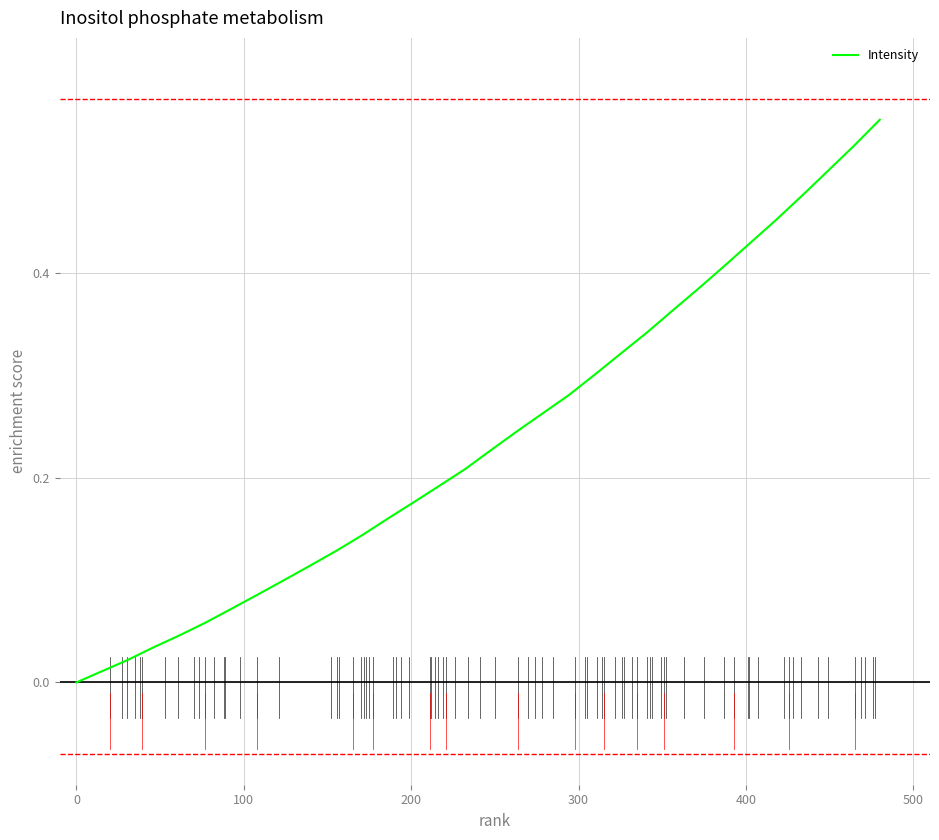

What is the sum of all values?

7.6